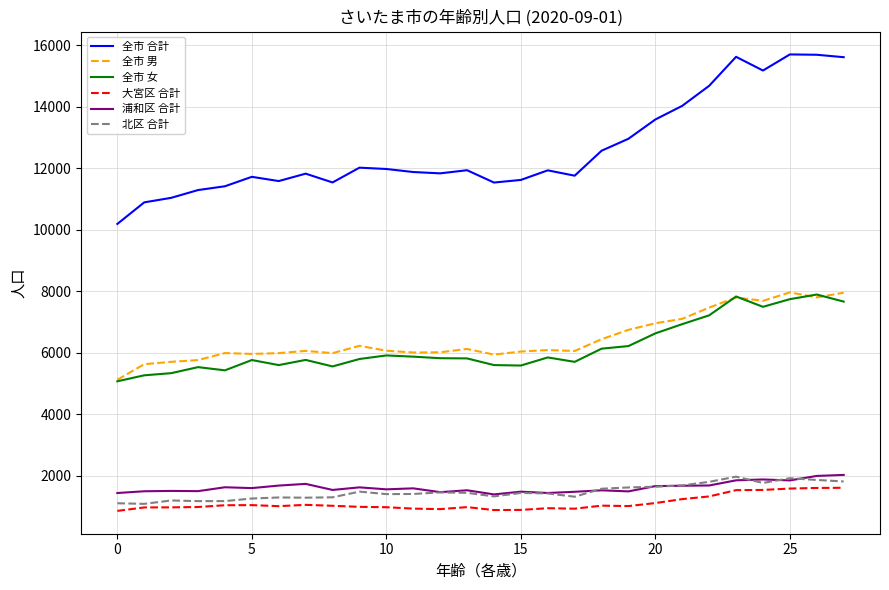

What is the average value of the 大宮区 合計 series?

1104